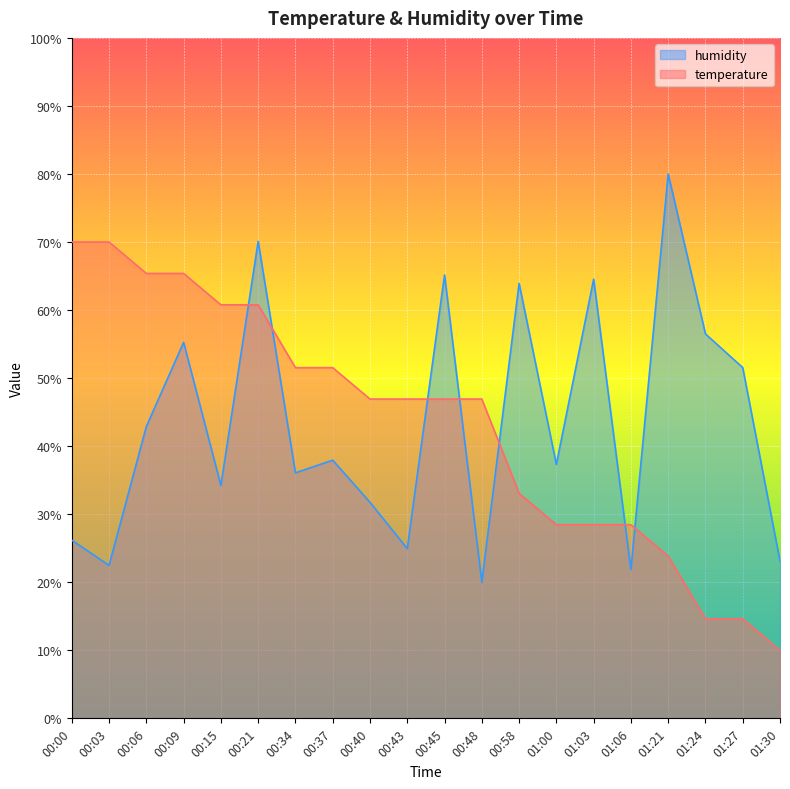

Which category has the highest value across all series?

01:21